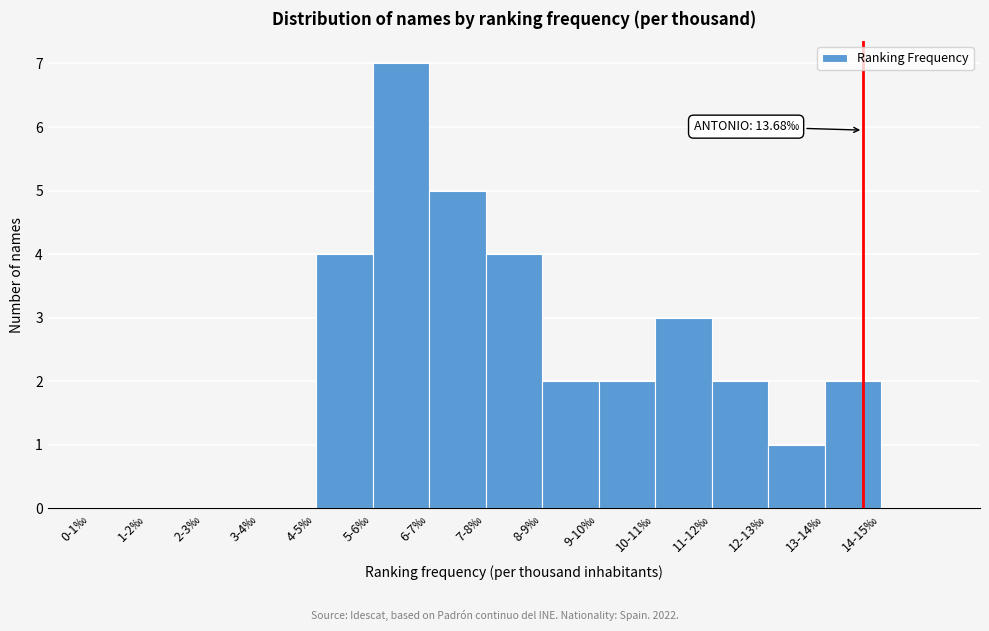

Reading left to right, list all the values displayed in this chart.

0-1‰=0	1-2‰=0	2-3‰=0	3-4‰=0	4-5‰=4	5-6‰=7	6-7‰=5	7-8‰=4	8-9‰=2	9-10‰=2	10-11‰=3	11-12‰=2	12-13‰=1	13-14‰=2	14-15‰=0